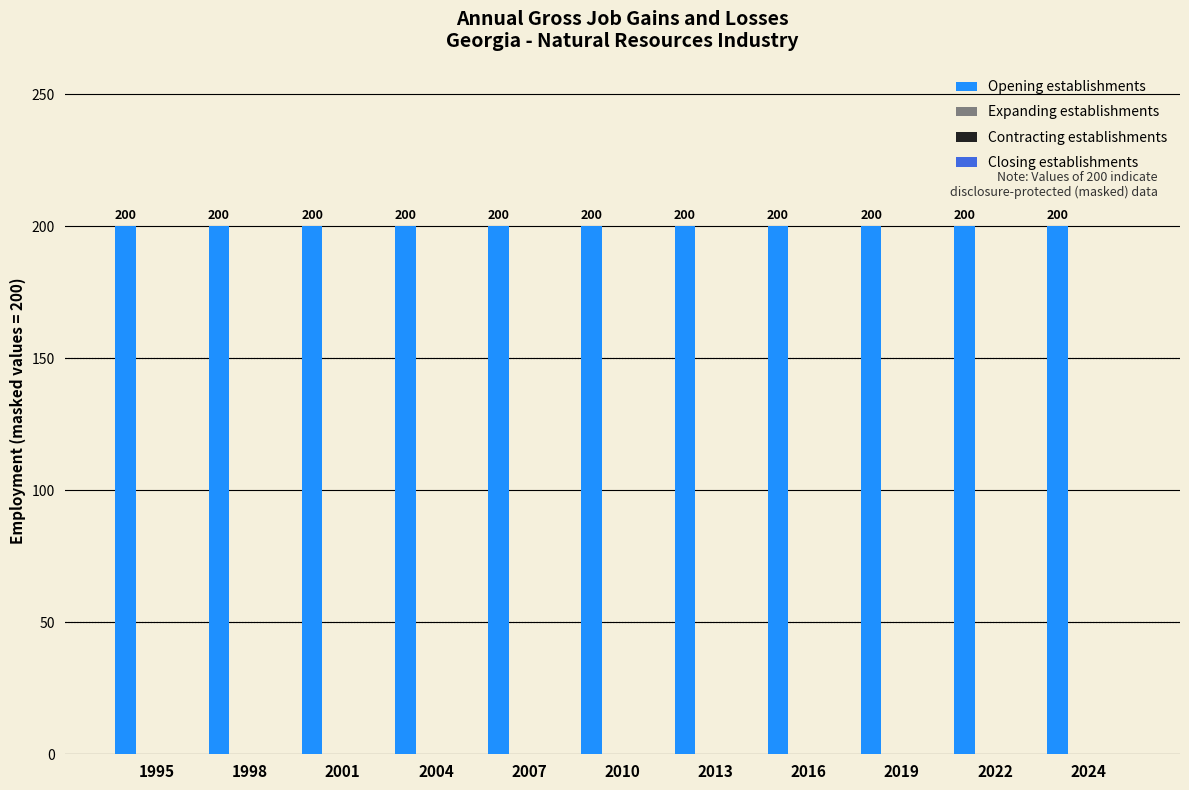

List the series in order of their peak value, highest first.

Opening establishments, Expanding establishments, Contracting establishments, Closing establishments